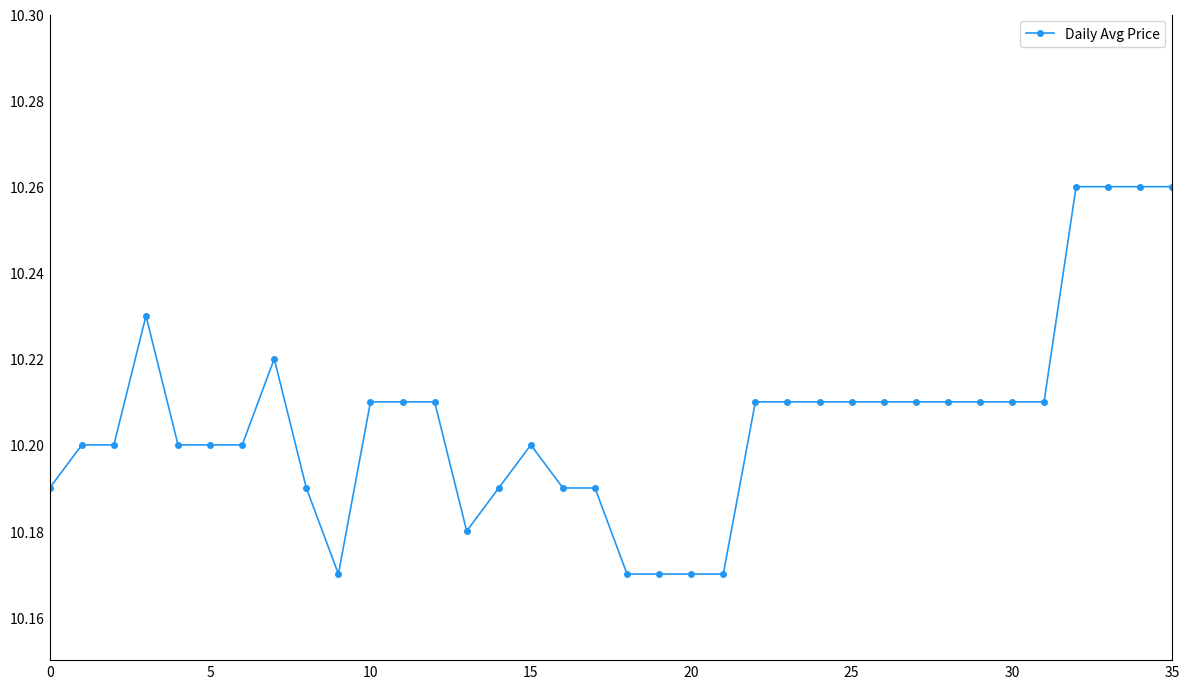

True or false: there are more than 1 points higher than both neighbors.

True